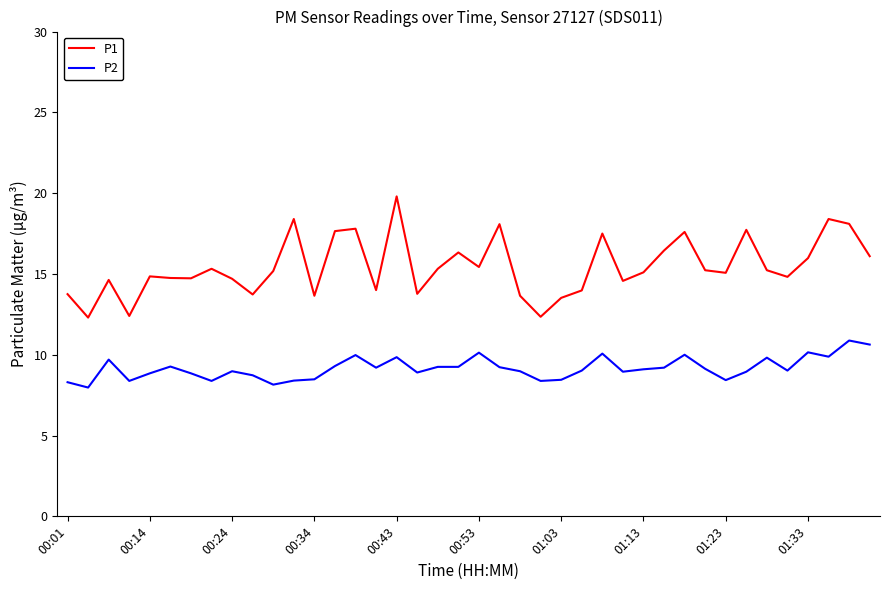

Which series has the widest spread of values?

P1